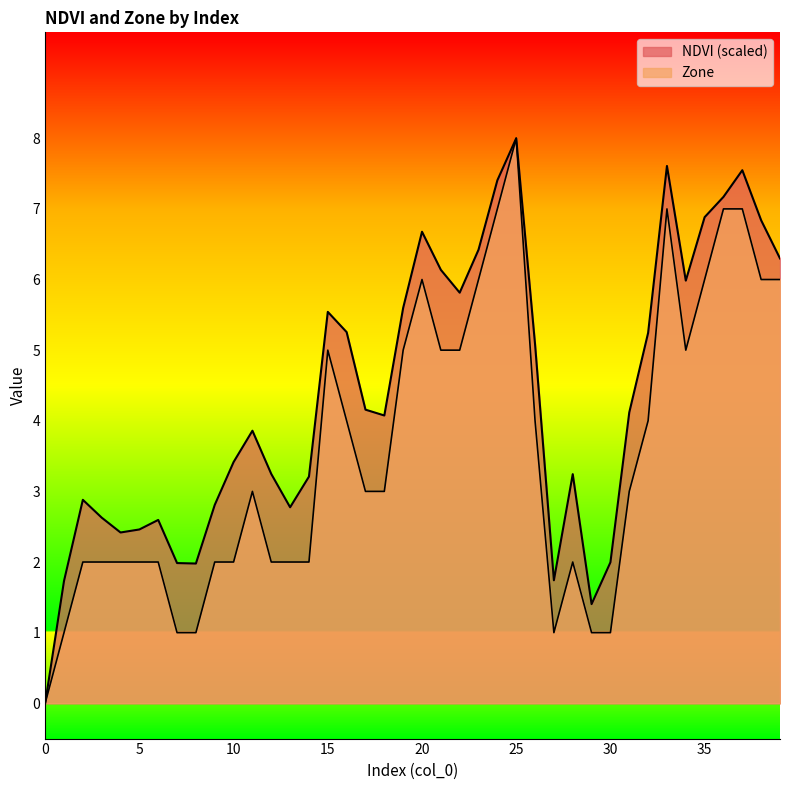

What is the maximum value for Zone?

8.0